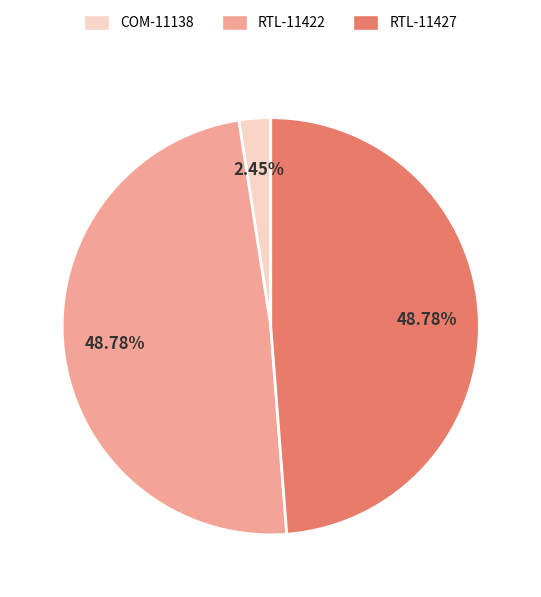

How many segments does this pie chart have?

3